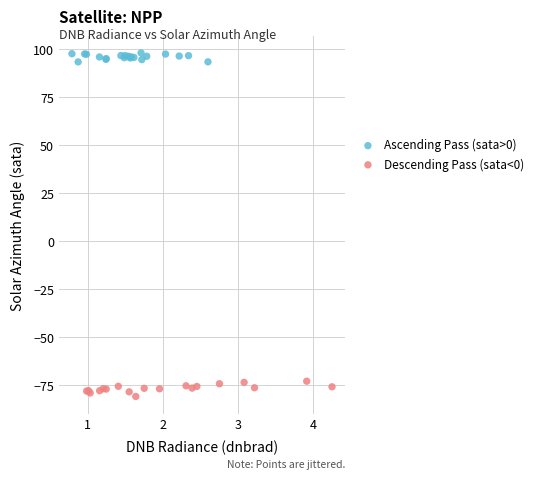

Which series contains the highest Y value?

Ascending Pass (sata>0)